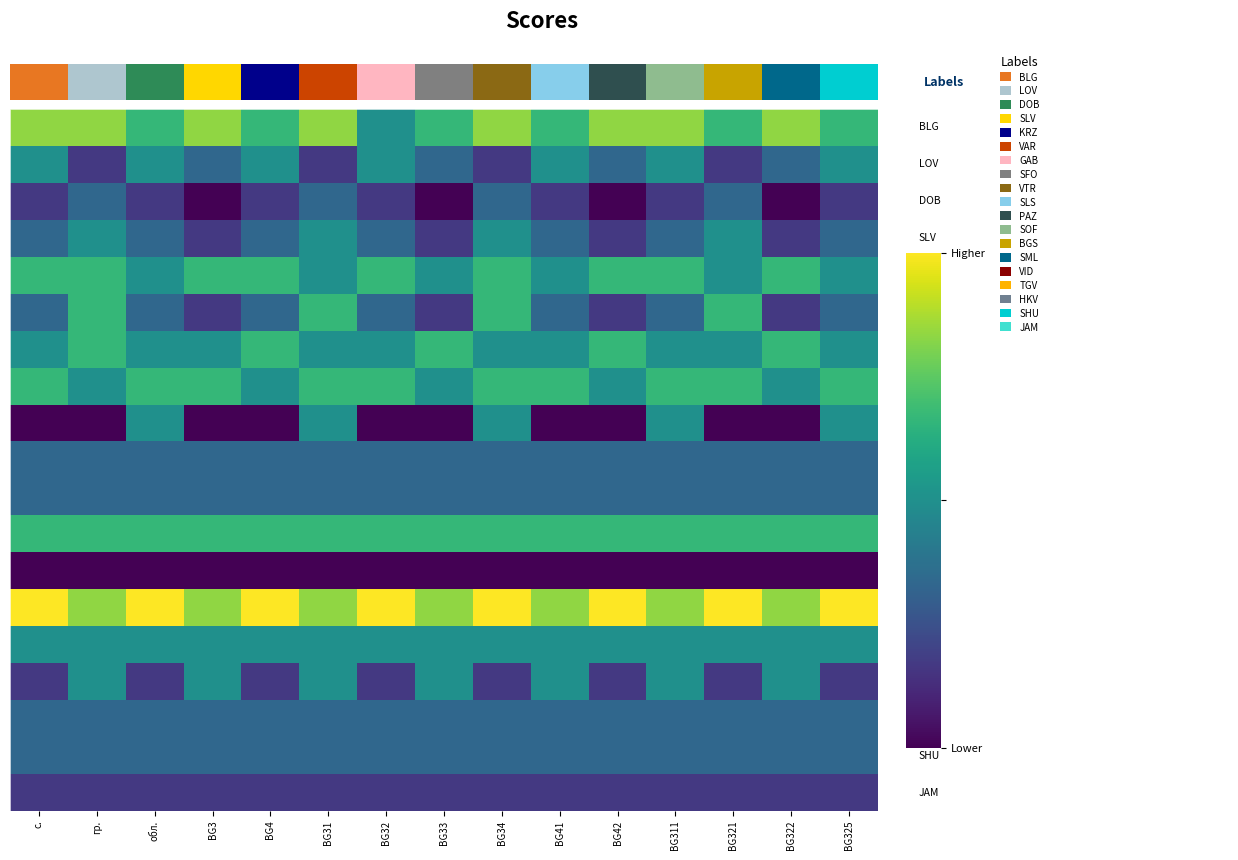

At which category is the sum across all series the highest?

BG31